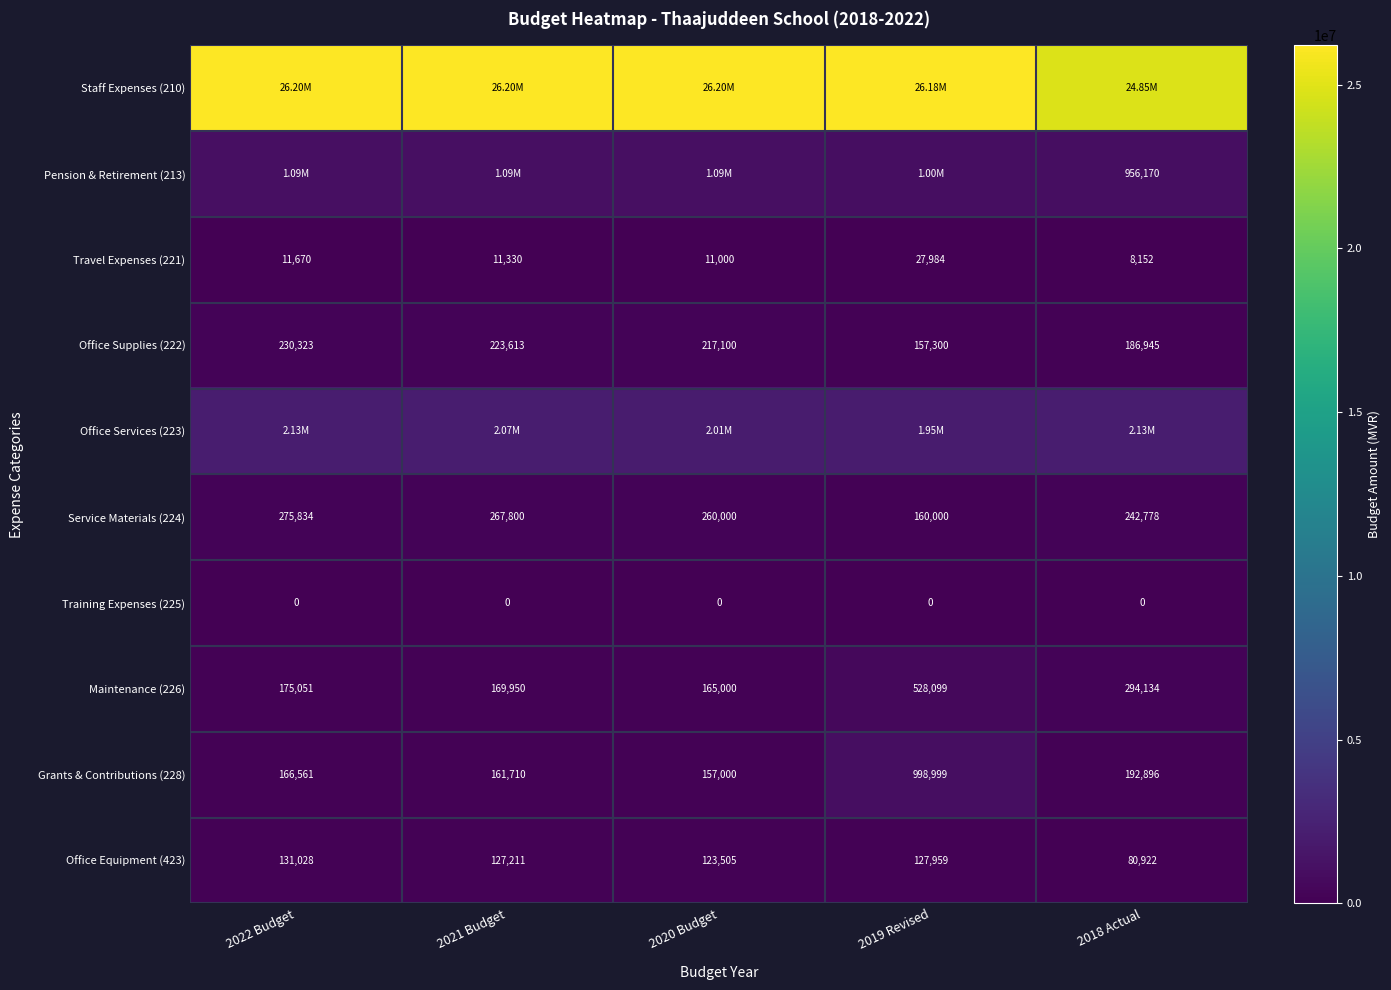

What is the difference between the second highest and second lowest values in the Travel Expenses (221) series?

670